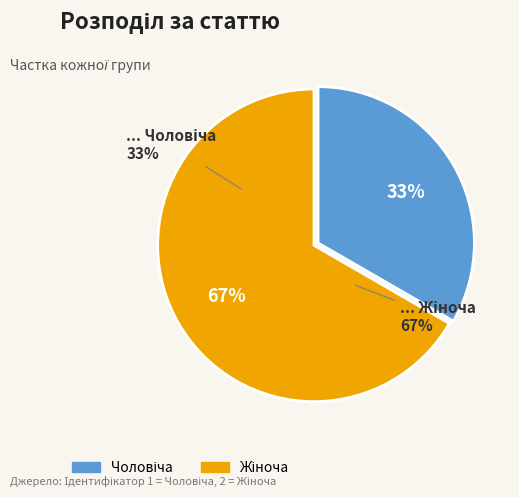

Count the number of slices in the pie.

2